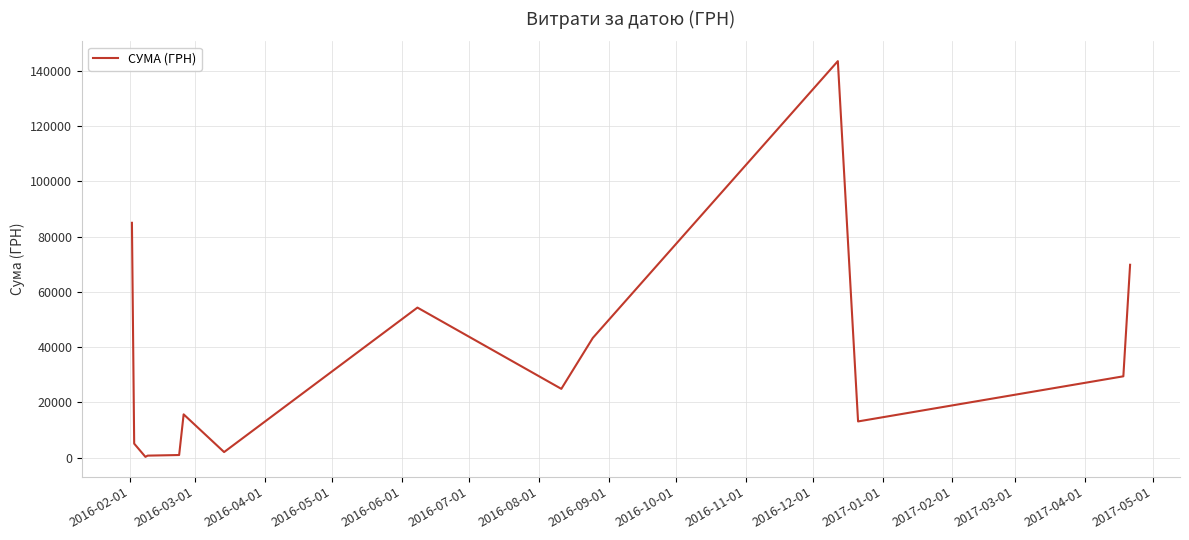

How many distinct data groups are displayed?

1